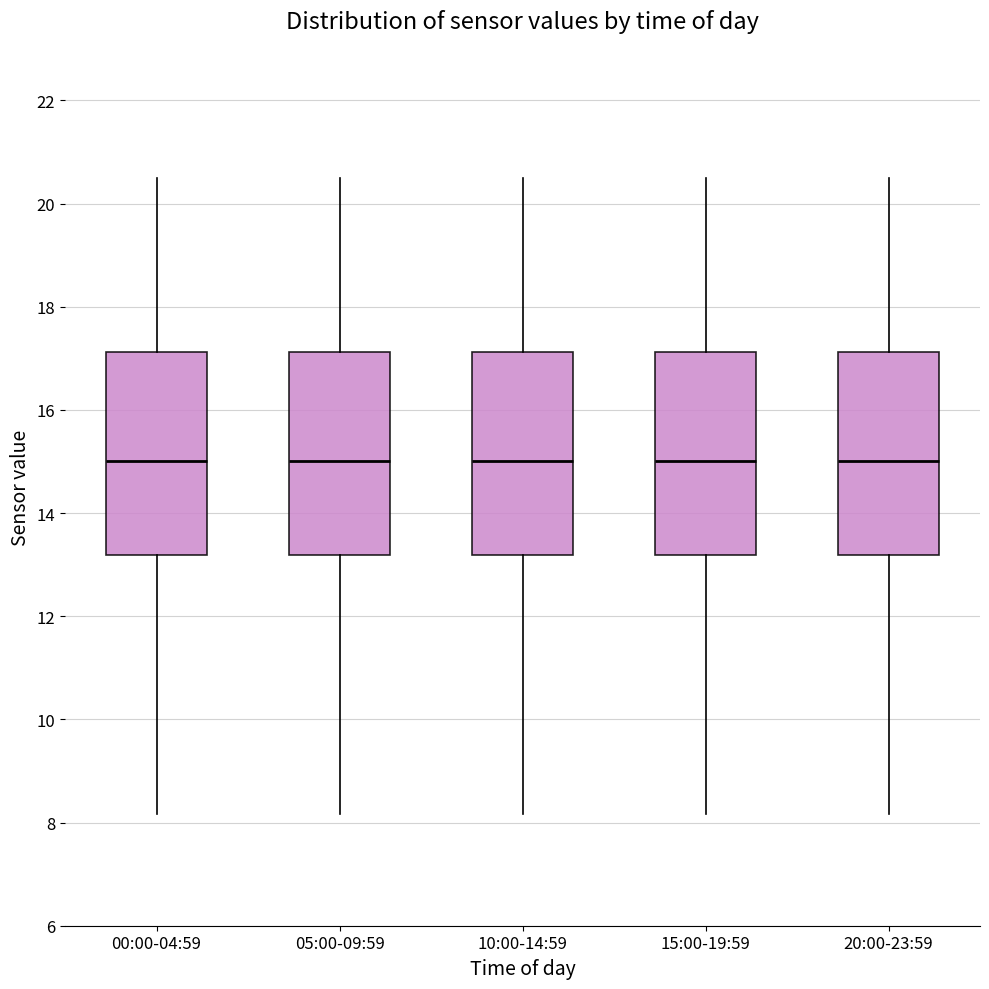

Reading left to right, read every box against the y-axis: the position of its median line, the range the box covers, and the ends of its whiskers. The values are not printed on the chart, so give them approximately, as read against the axis.

00:00-04:59: median 15.0, box 13.2 to 17.2, whiskers 8.2 to 20.6
05:00-09:59: median 15.0, box 13.2 to 17.2, whiskers 8.2 to 20.6
10:00-14:59: median 15.0, box 13.2 to 17.2, whiskers 8.2 to 20.6
15:00-19:59: median 15.0, box 13.2 to 17.2, whiskers 8.2 to 20.6
20:00-23:59: median 15.0, box 13.2 to 17.2, whiskers 8.2 to 20.6